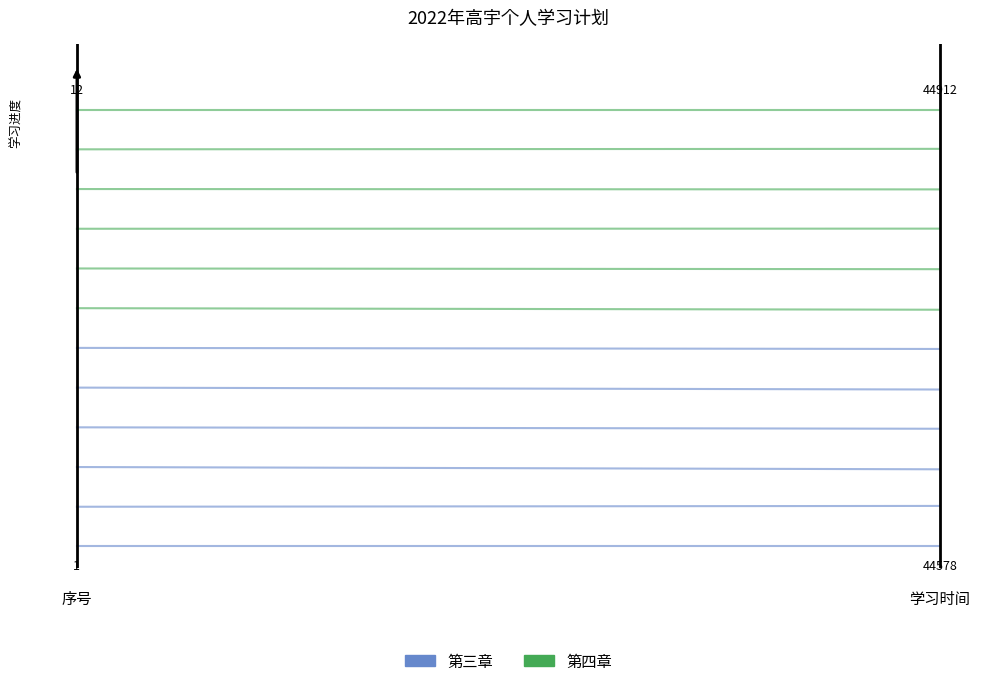

What is the sum of all 第四章 values?

1.1